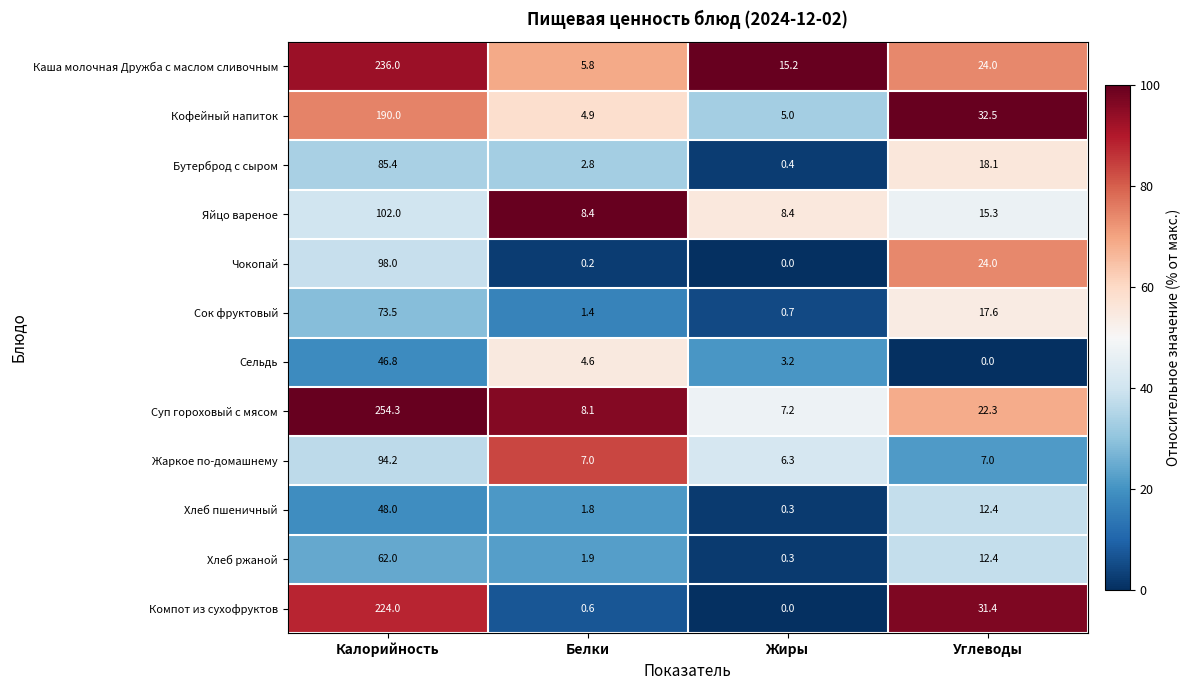

How many data points in Сельдь are above 4?

2